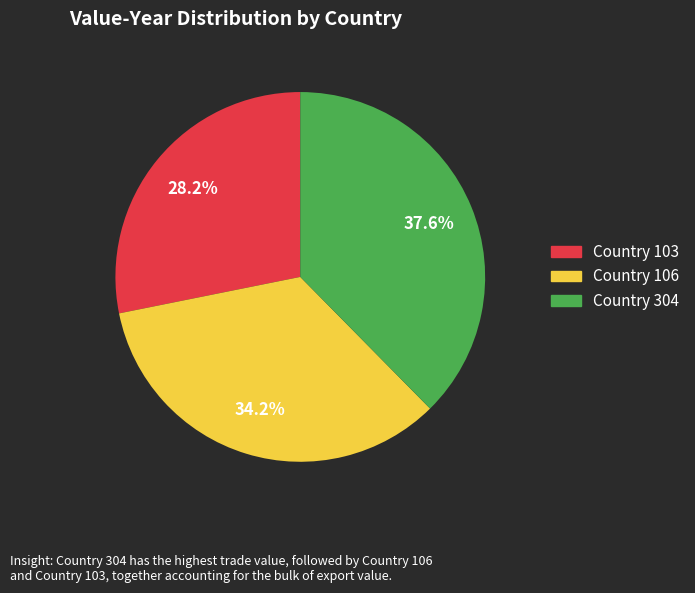

Is there any slice that represents more than half of the pie?

No